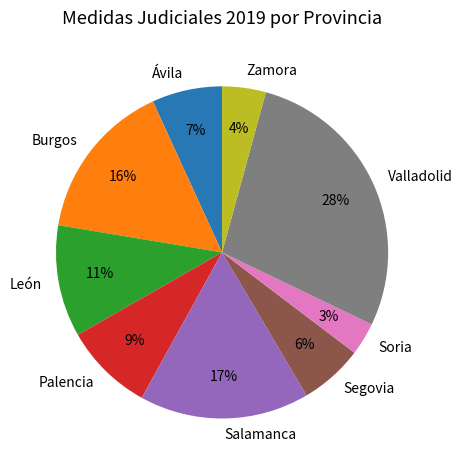

Between Soria and Zamora, which is larger?

Zamora